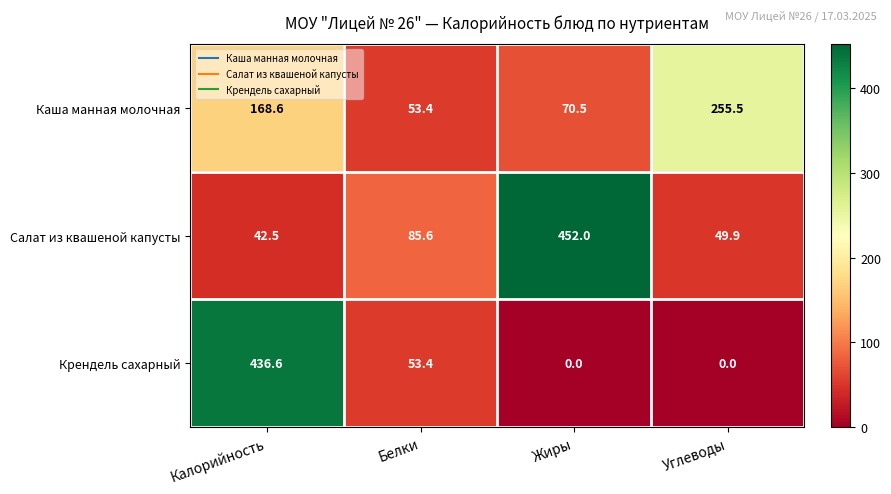

The Салат из квашеной капусты series shows 452.0 at Жиры. True or false?

True